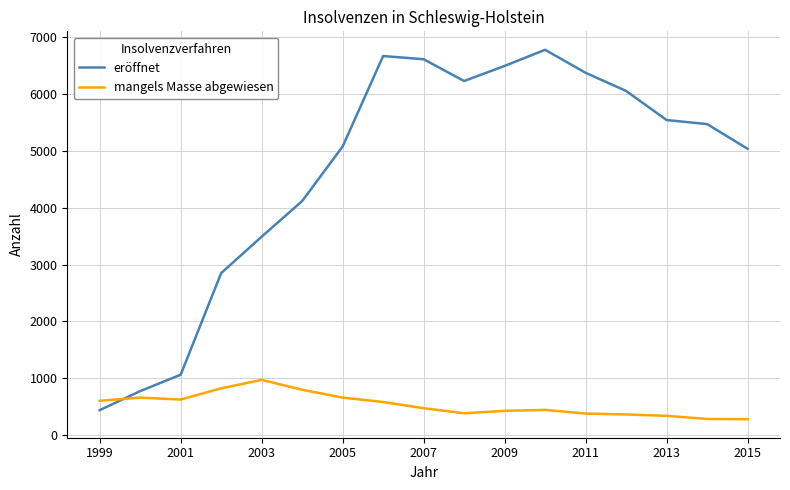

What is the lowest value of the eröffnet series?

442